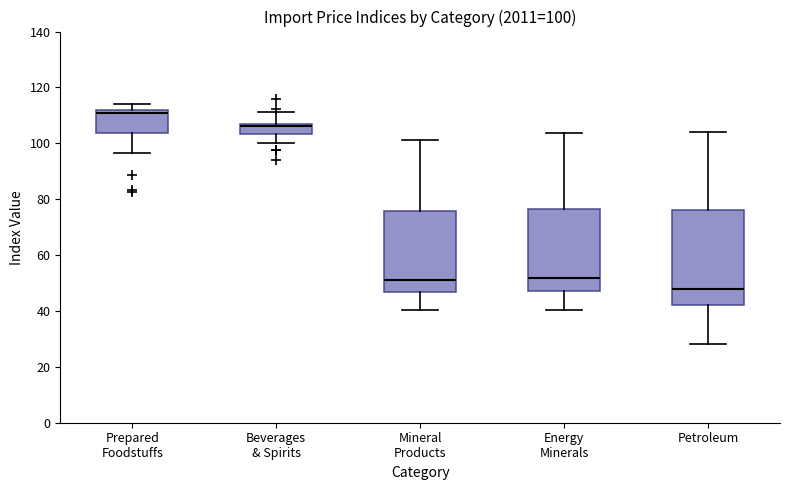

Which box's median line is the lowest?

Petroleum